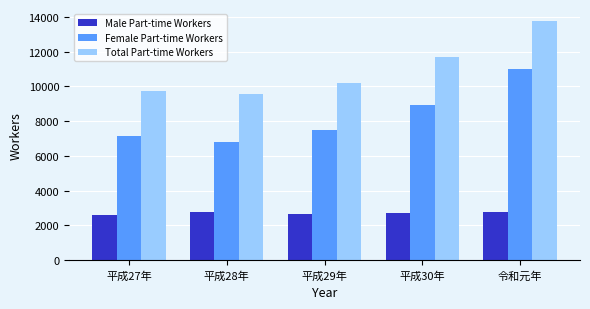

Count the number of categories in the chart.

5